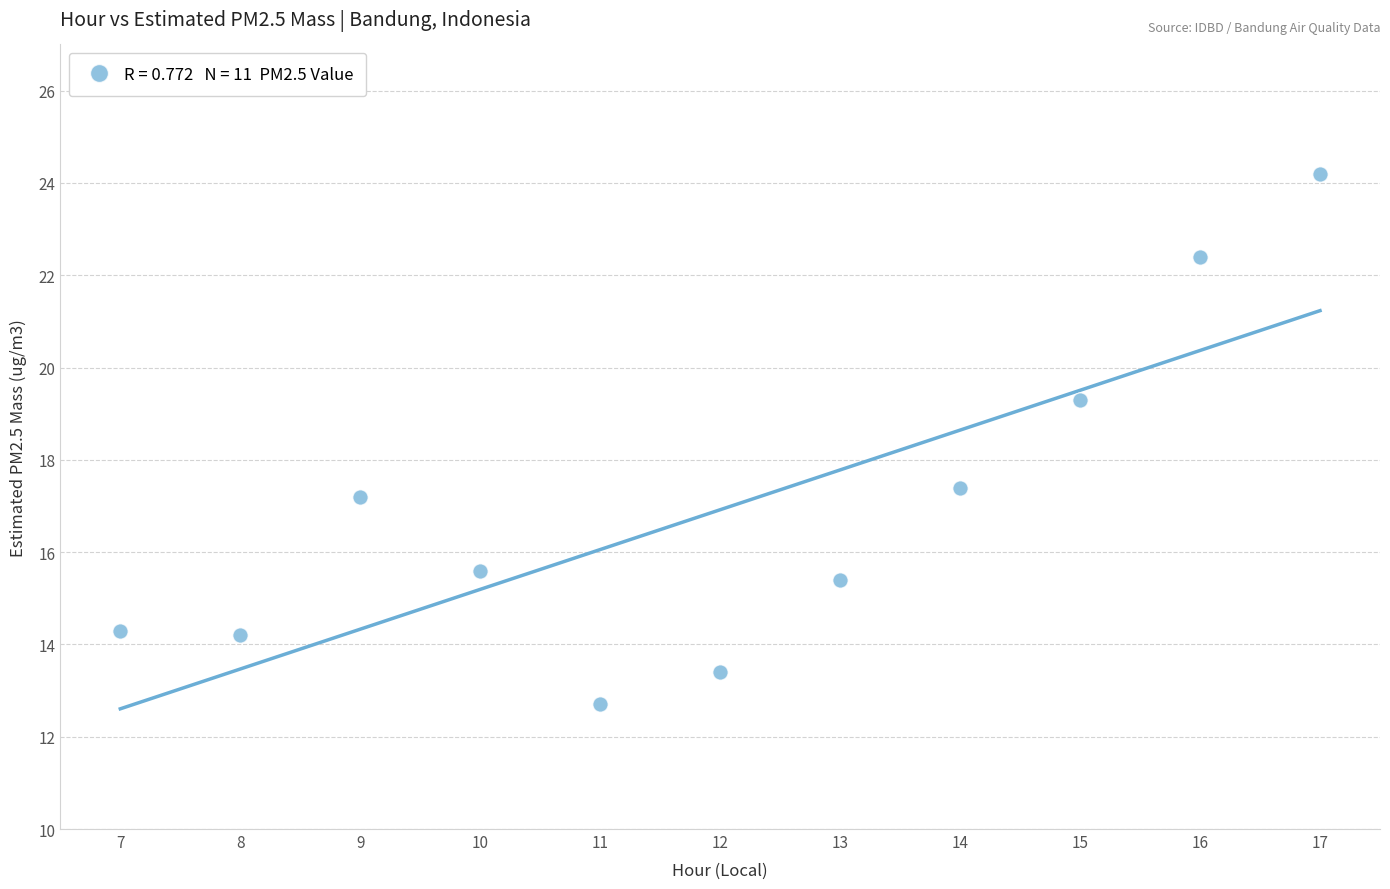

What Y value in the scatter plot is closest to 18?

17.4